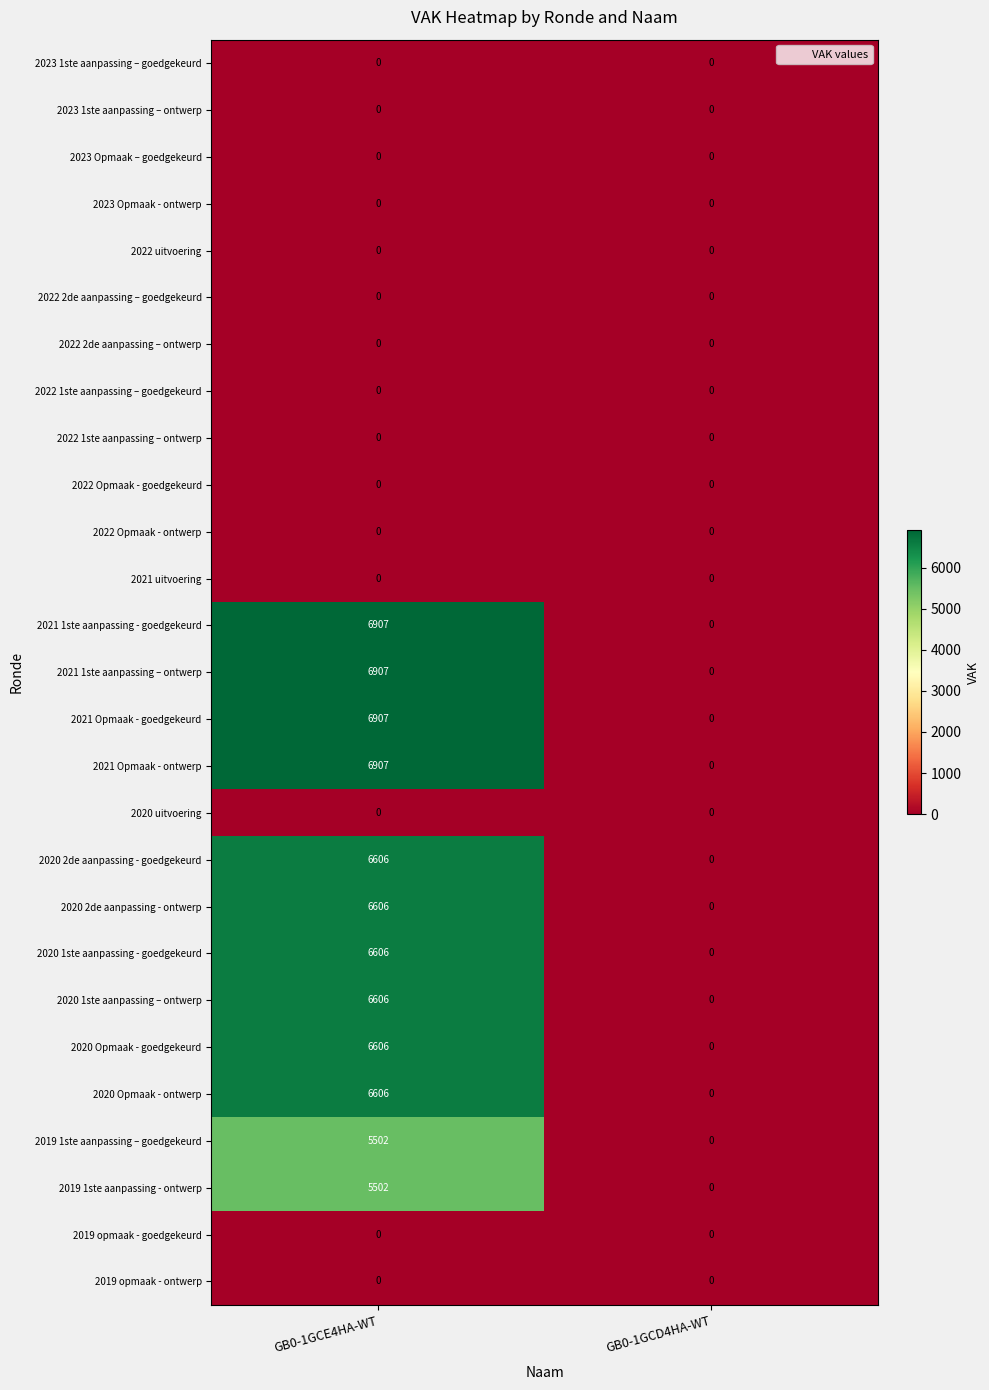

What is the difference between the 2021 Opmaak - goedgekeurd values at GB0-1GCE4HA-WT and GB0-1GCD4HA-WT?

6907